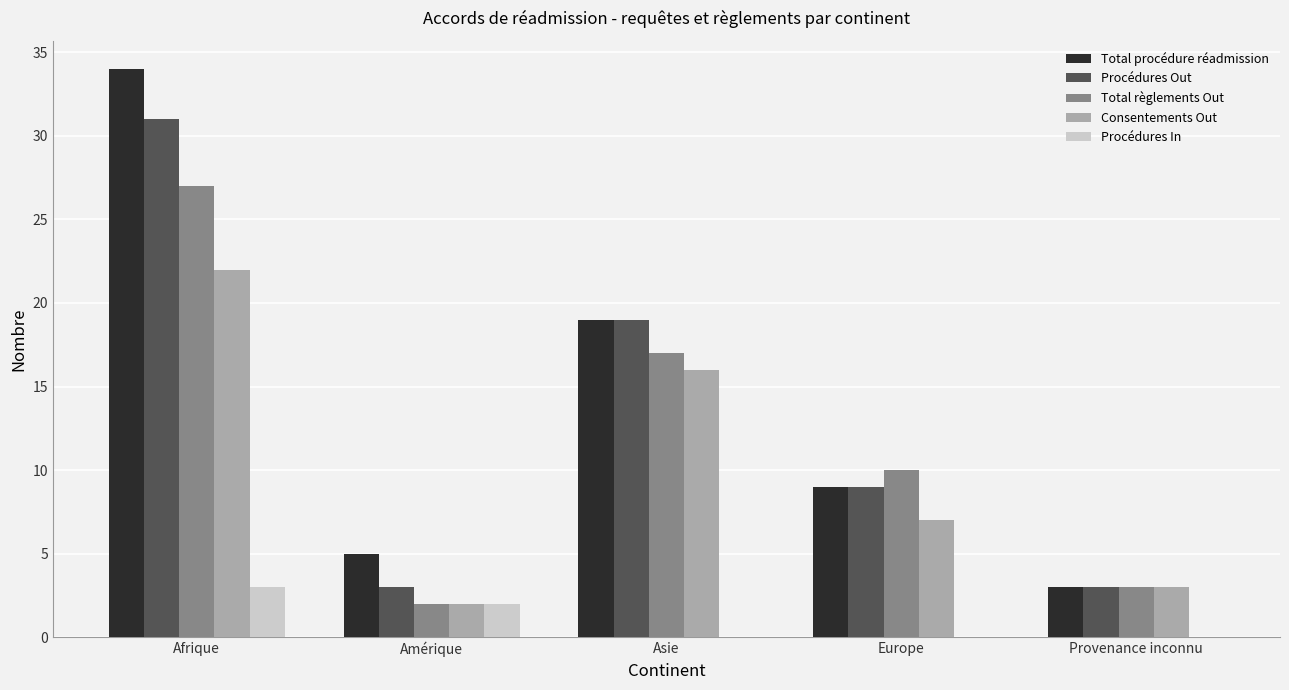

Is it true that Total règlements Out equals 2 at Amérique?

True